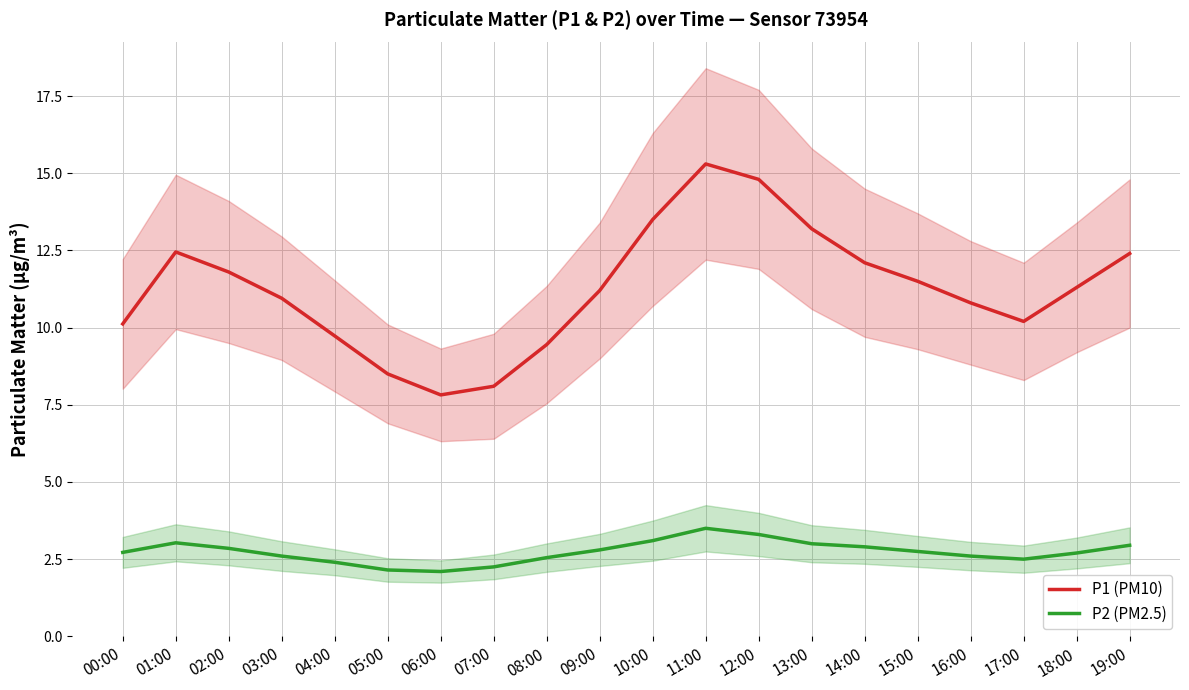

What is the label of the 16th point from the left?

15:00